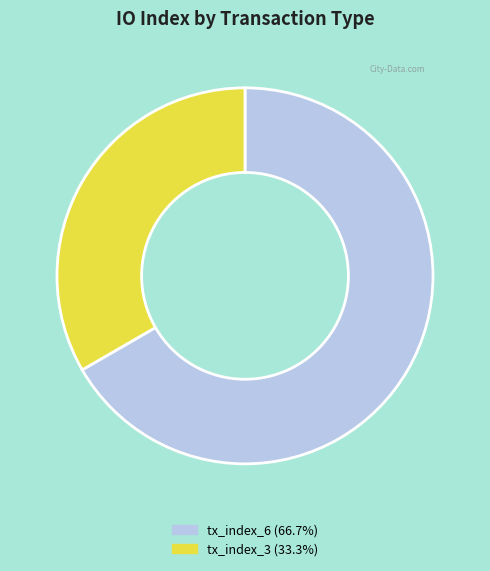

Approximately how many times larger is the value at tx_index_3 compared to tx_index_6?

0.5